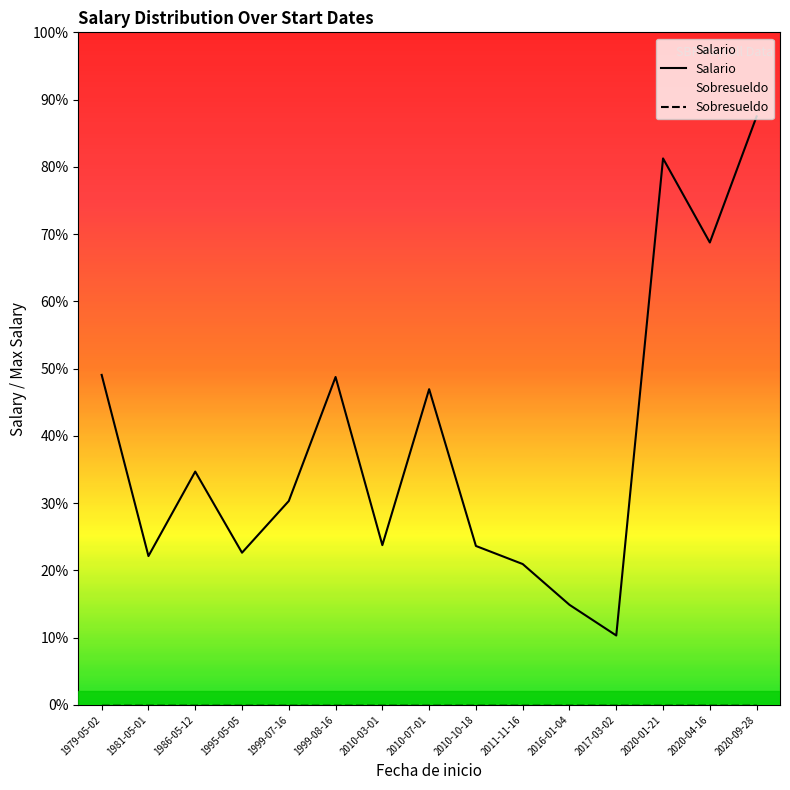

Which series has the widest spread of values?

Salario